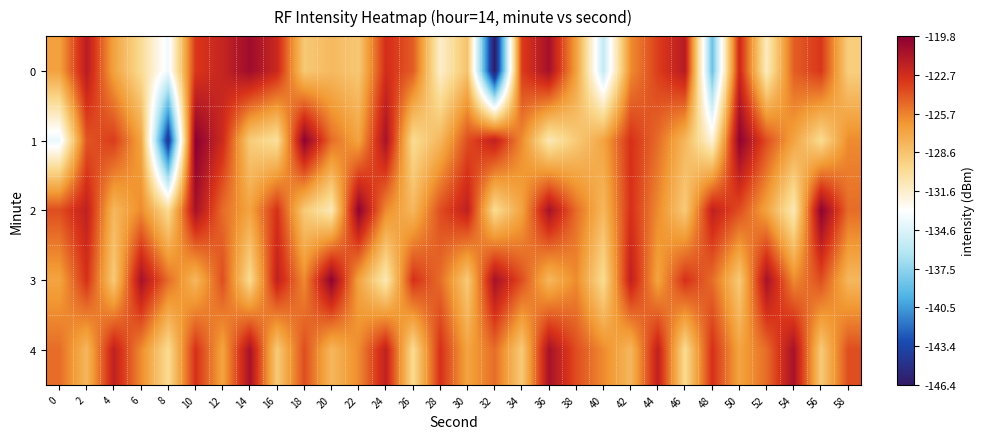

Which has a higher value, 16 or 28?

16